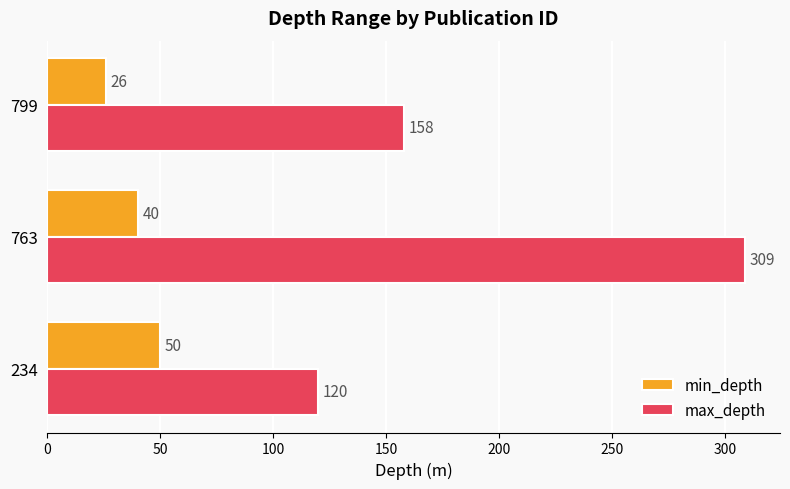

What is the sum of the max_depth values at 234 and 799?

278